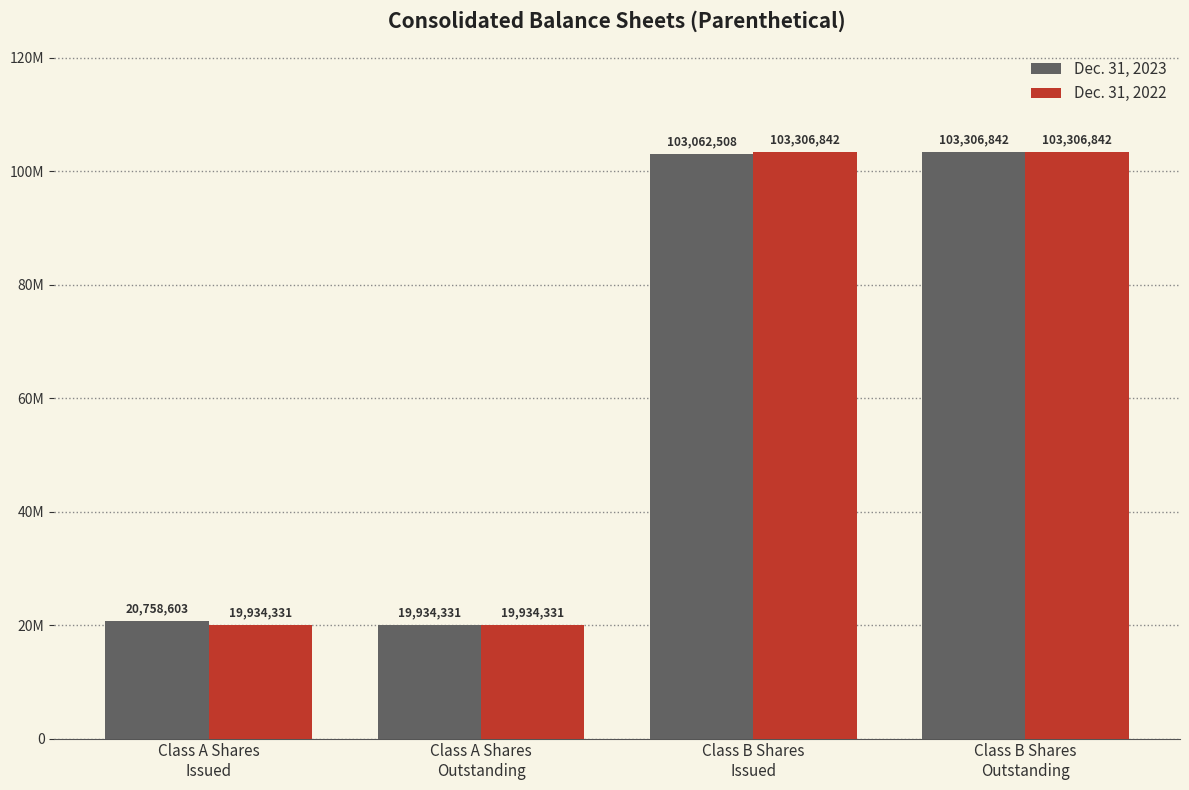

At which category is the sum across all series the highest?

Class B Shares
Outstanding